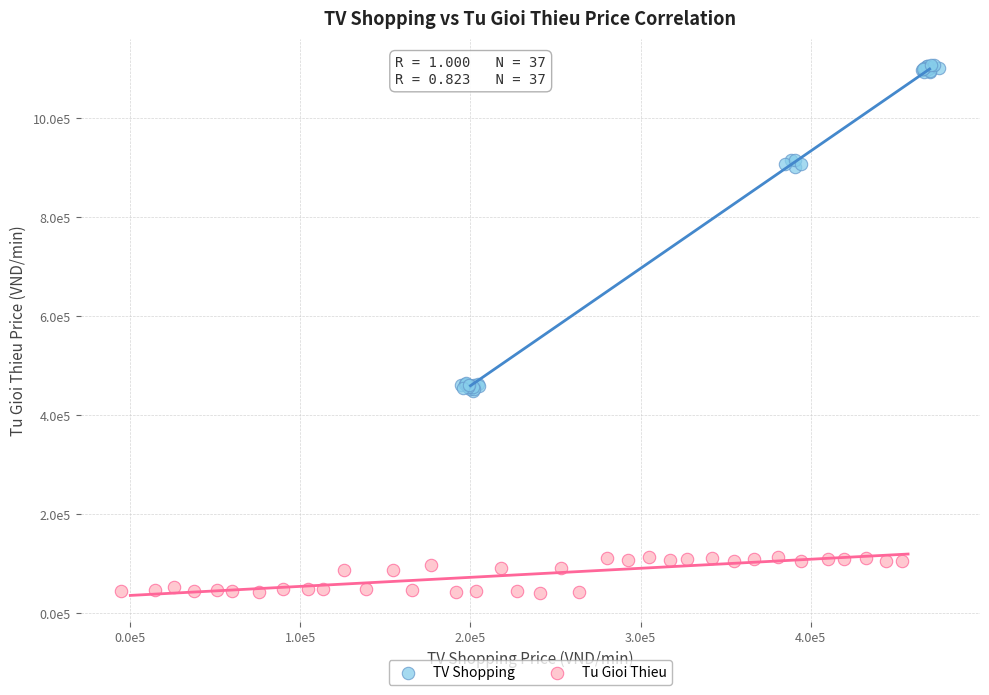

What are all the series names shown in the legend?

TV Shopping, Tu Gioi Thieu